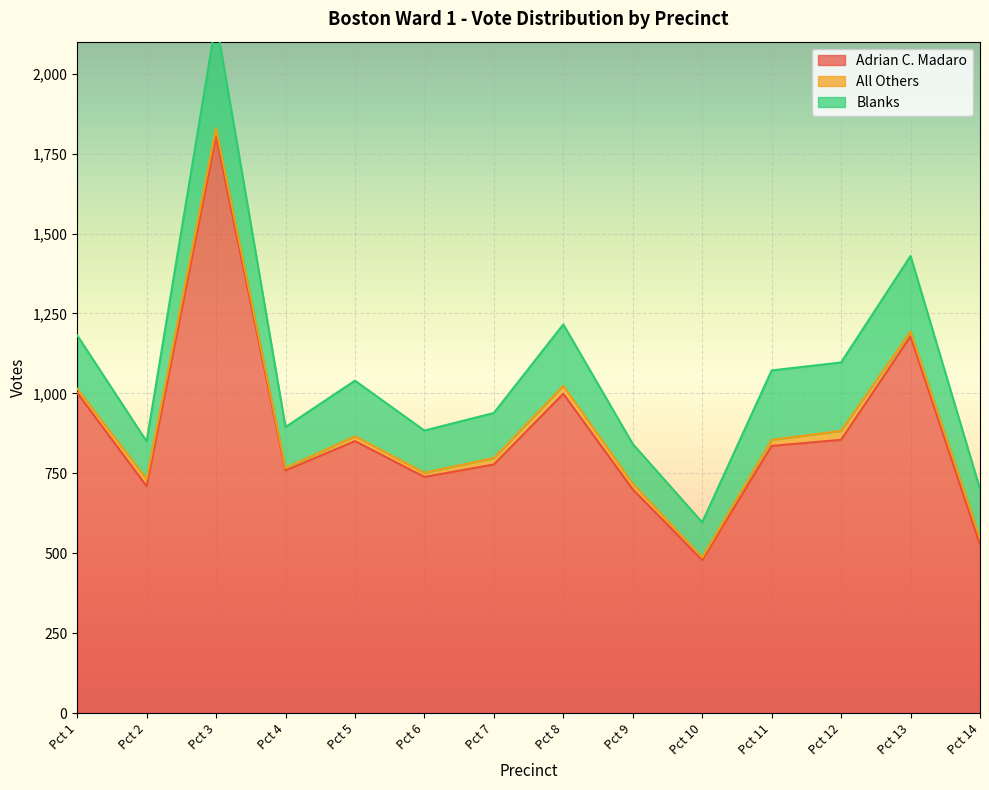

In Adrian C. Madaro, how many points are higher than both neighbors (excluding endpoints)?

4